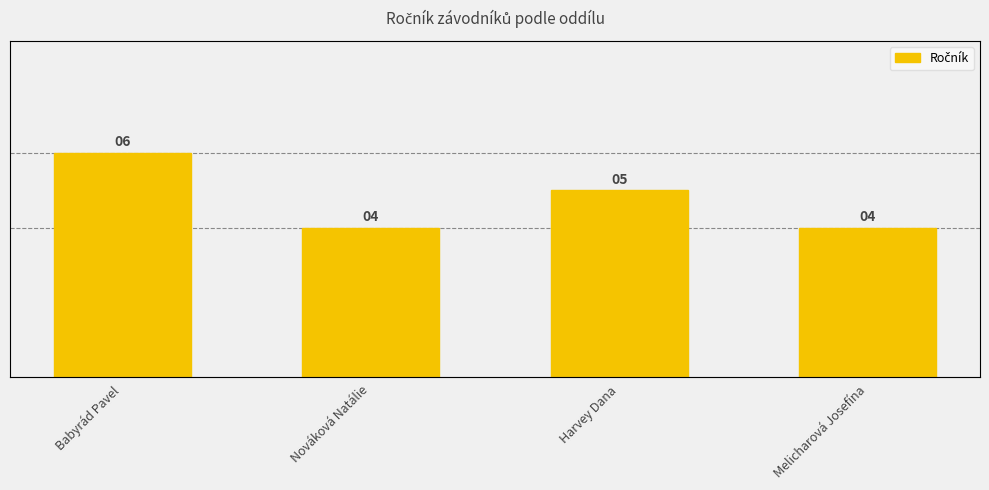

Between Babyrád Pavel and Nováková Natálie, which is larger?

Babyrád Pavel